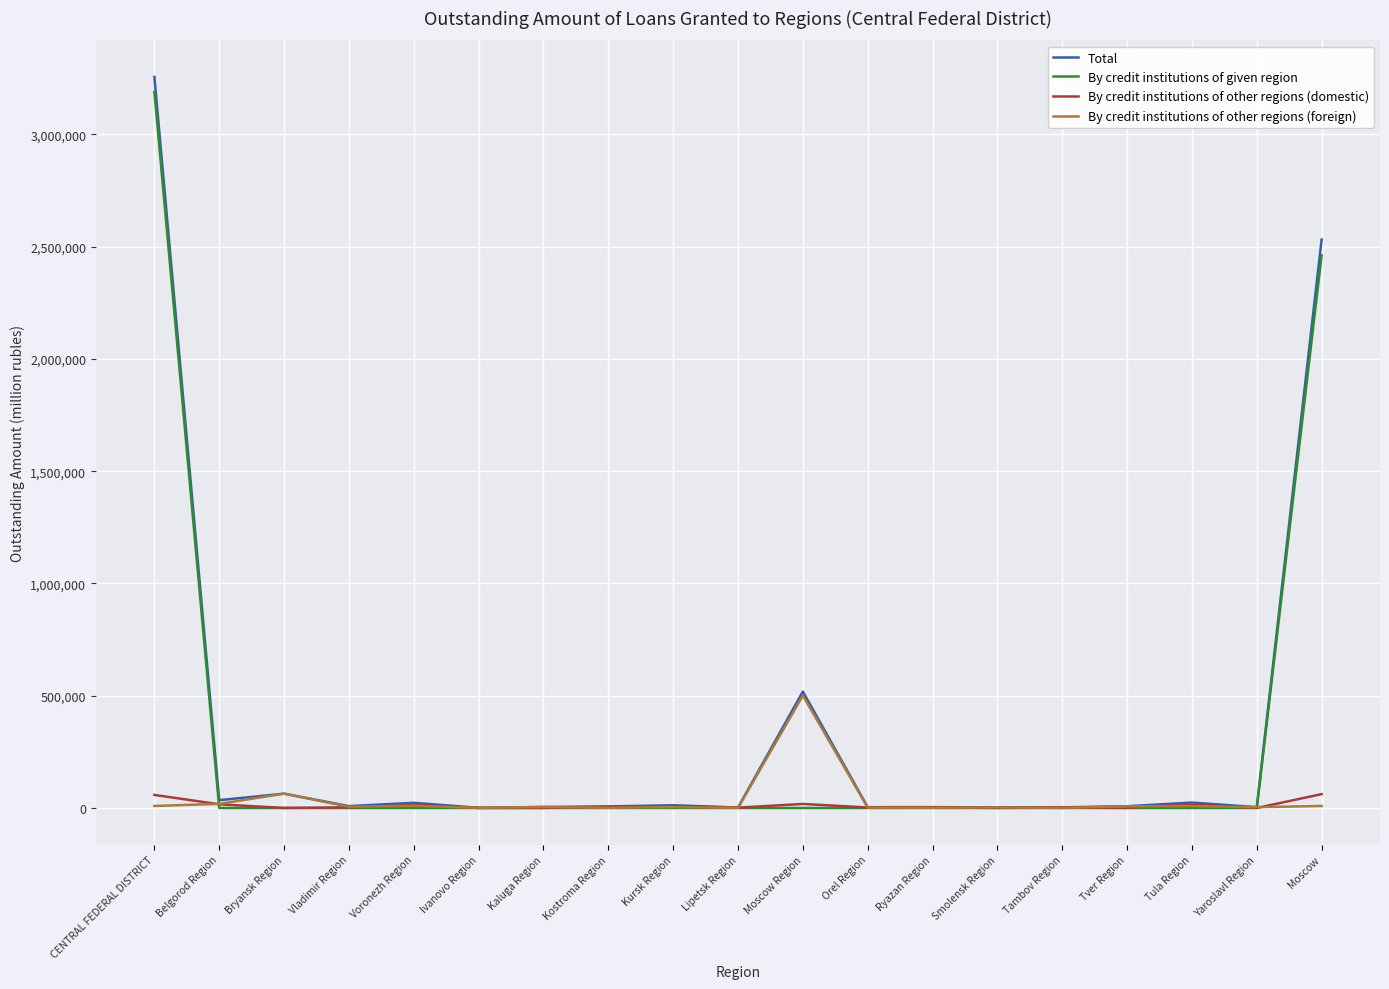

At which category is the sum across all series the highest?

CENTRAL FEDERAL DISTRICT